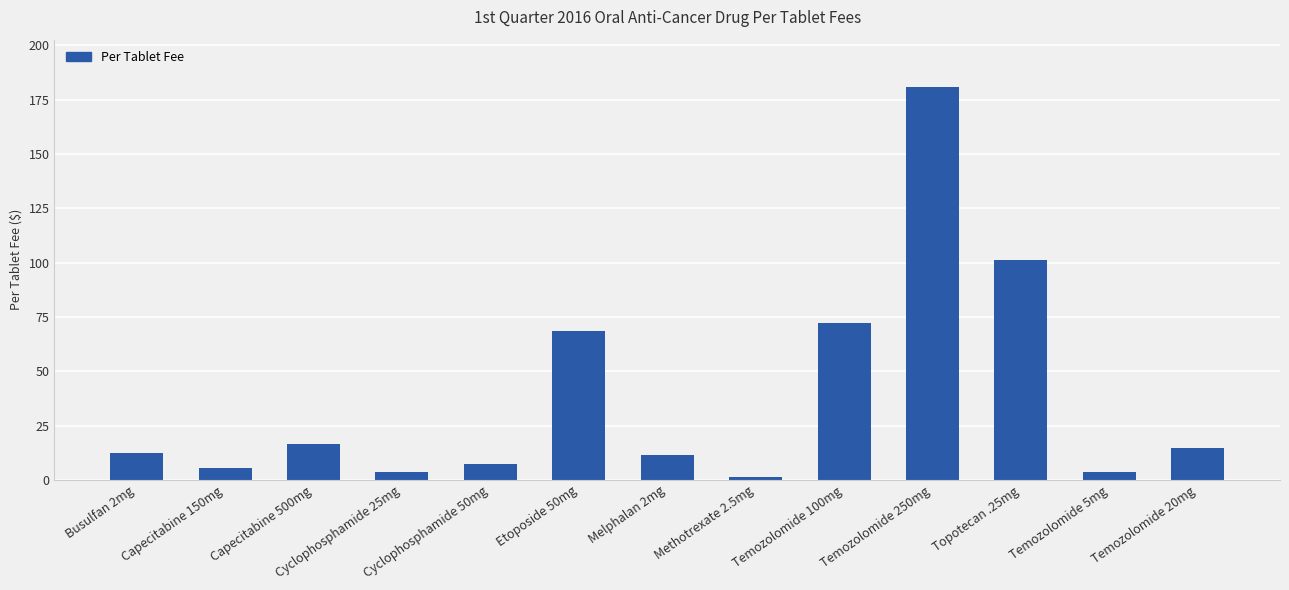

What is the sum of the values at Topotecan .25mg and Capecitabine 500mg?

117.8